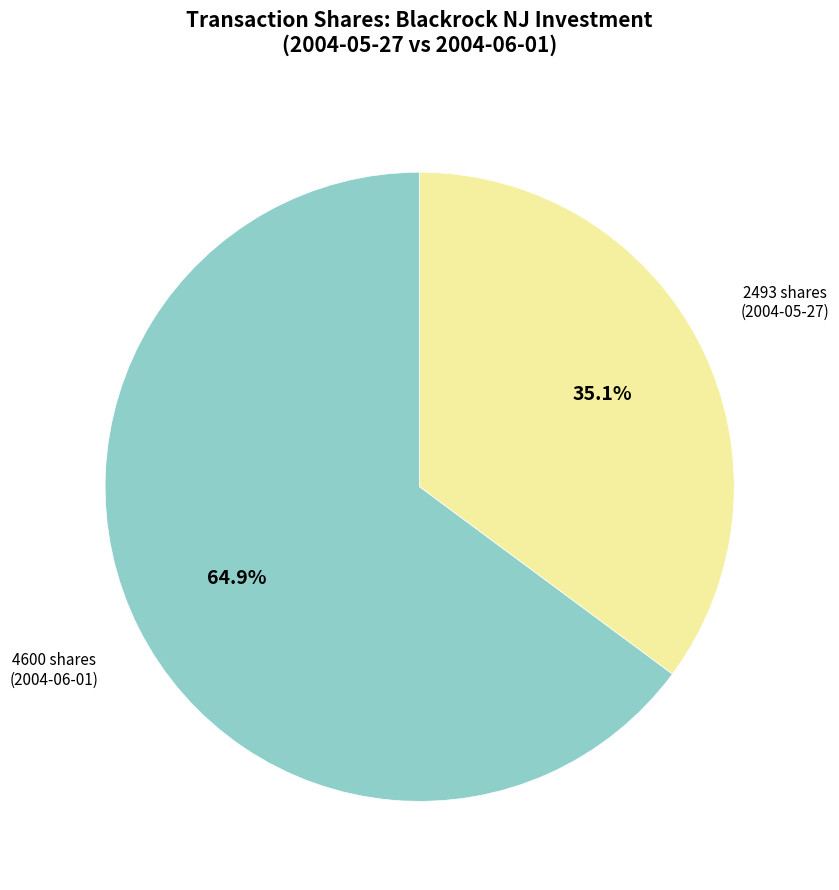

Between 2493 shares (2004-05-27) and 4600 shares (2004-06-01), which is larger?

4600 shares (2004-06-01)